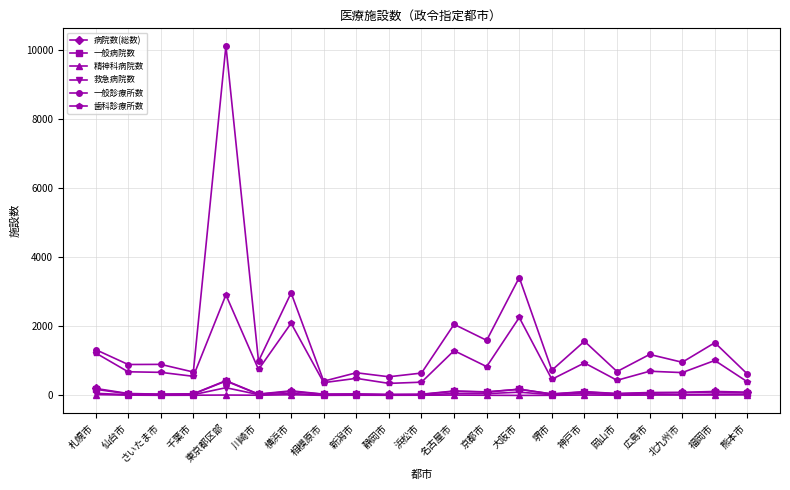

The 一般診療所数 series shows 413 at 相模原市. True or false?

True